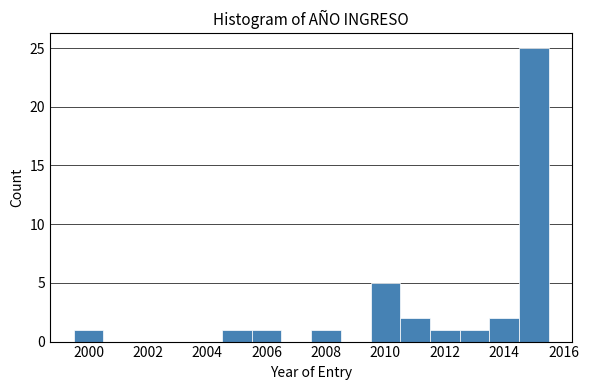

Which range on the x-axis has the tallest bar?

2014.5 to 2015.5